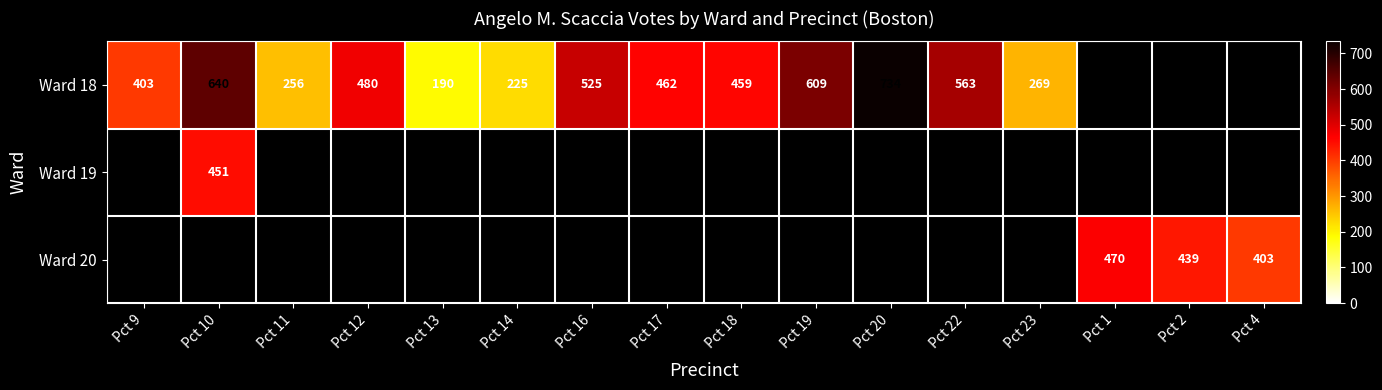

The value of Ward 18 at Pct 11 is 256. True or false?

True